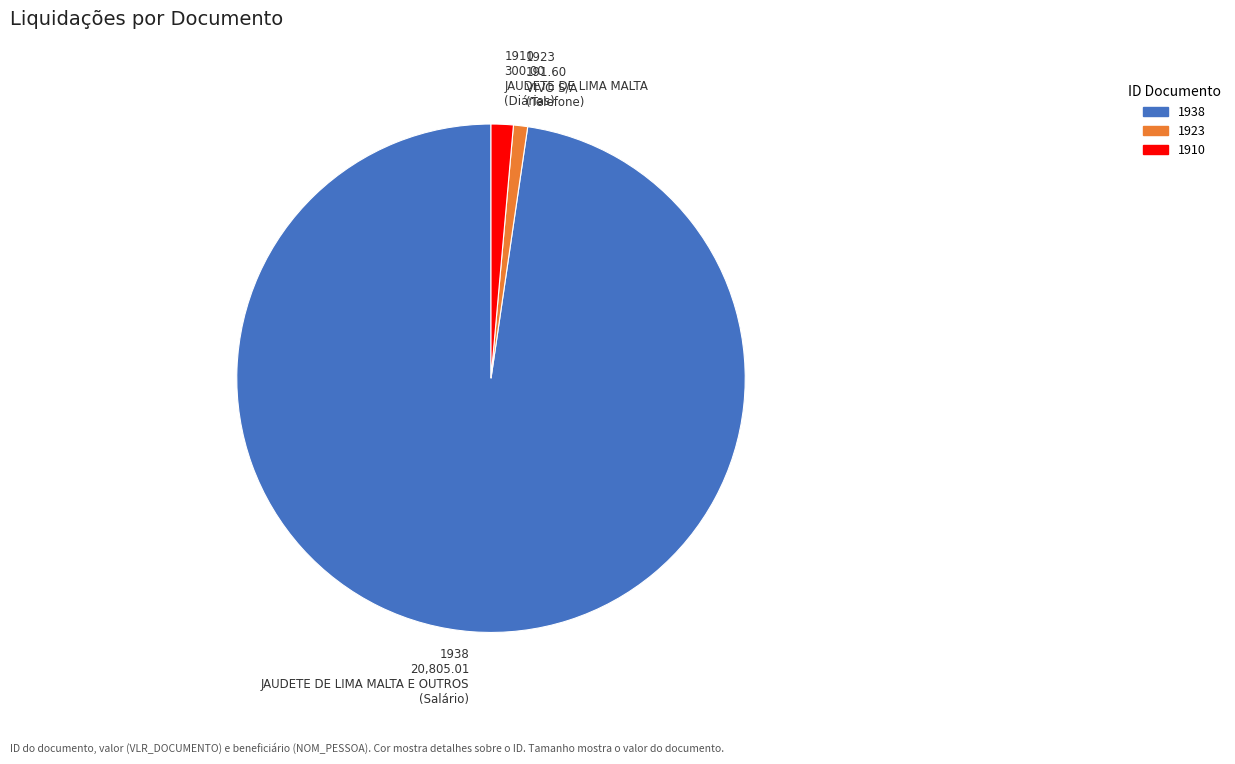

Which slice is the largest?

1938